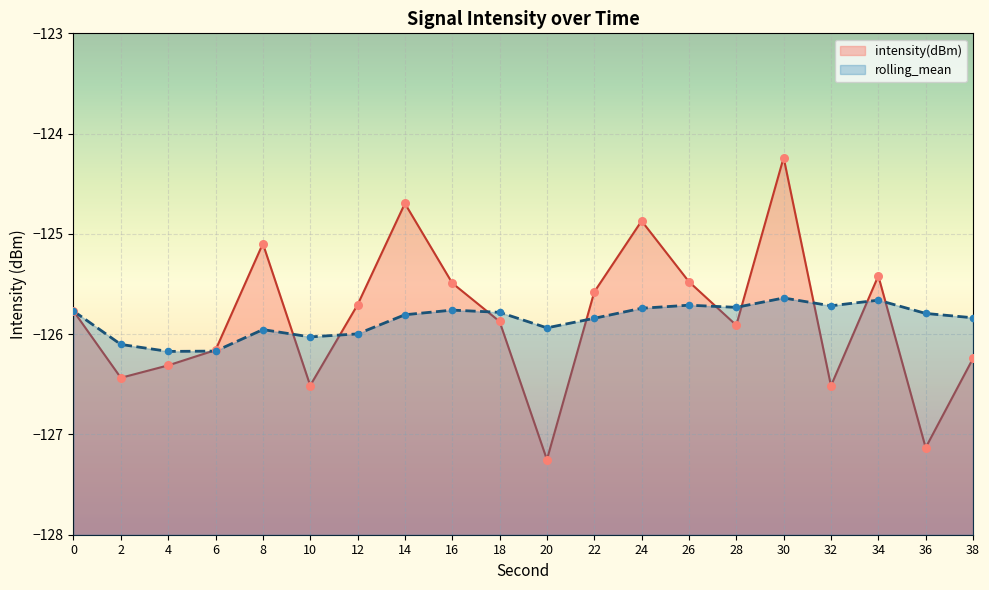

Is the value of rolling_mean at 8 greater than the value of intensity(dBm) at 20?

Yes